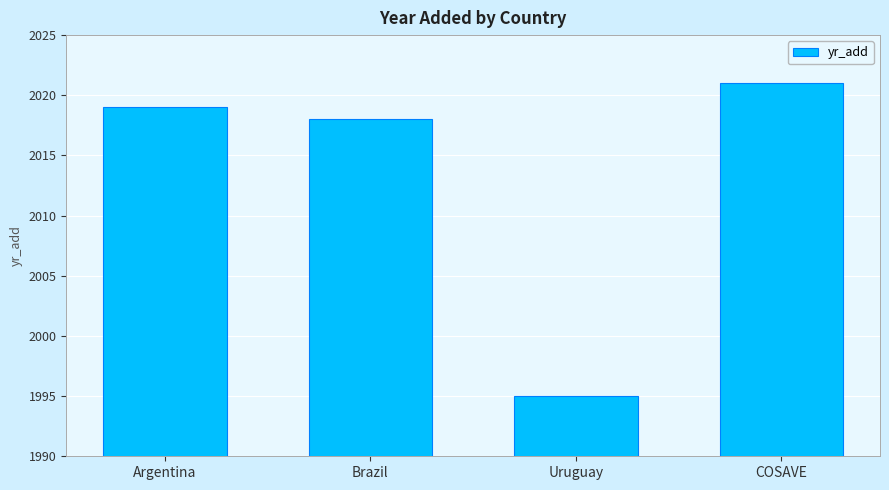

What is the ratio of the value at COSAVE to the value at Argentina?

1.0